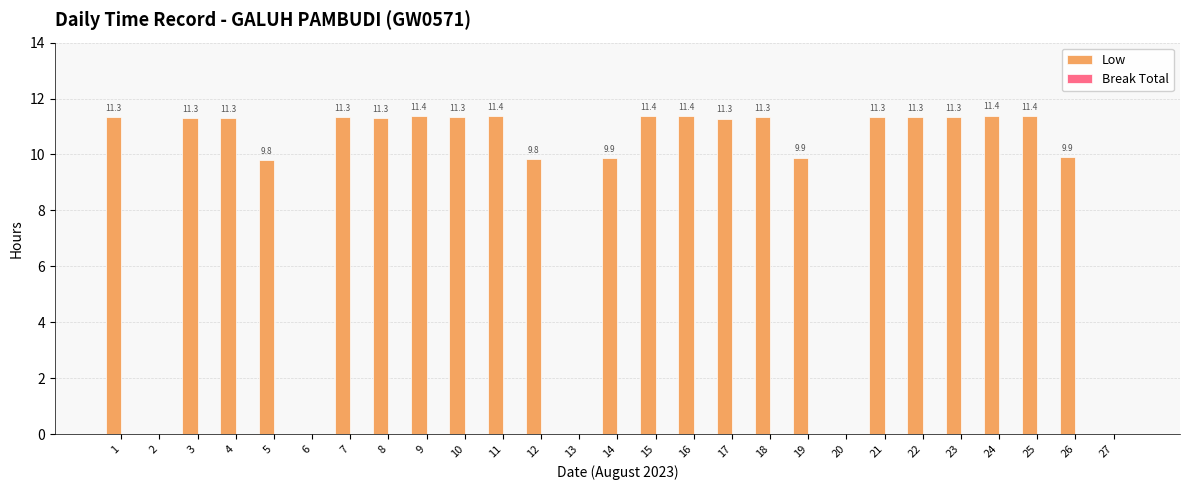

At which category does the chart reach its peak across all series?

24